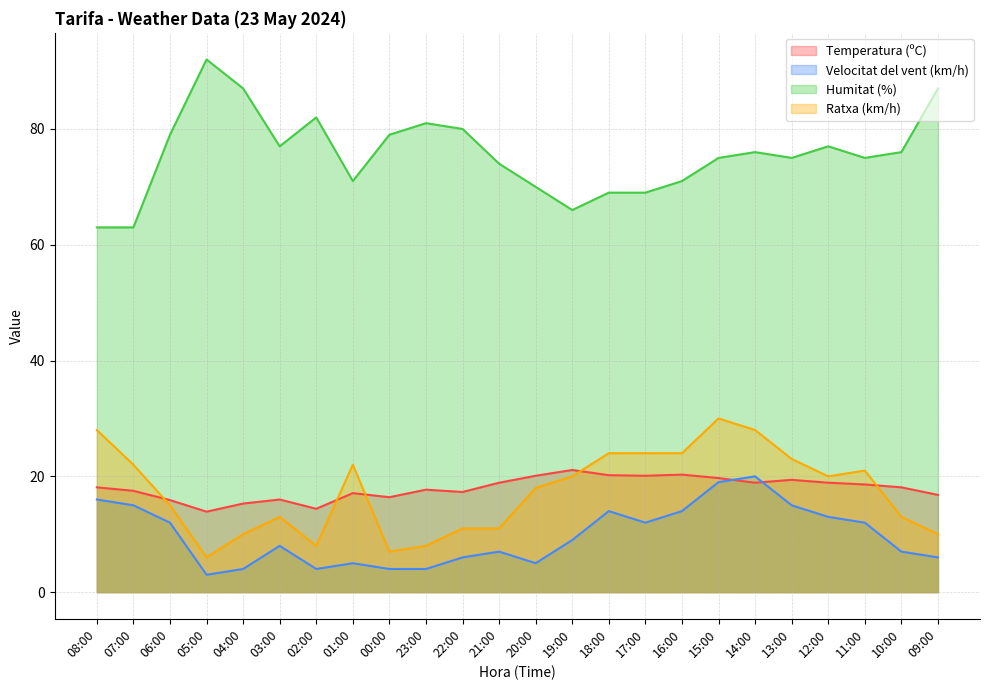

Is the value of Temperatura (ºC) at 04:00 greater than the value of Humitat (%) at 16:00?

No